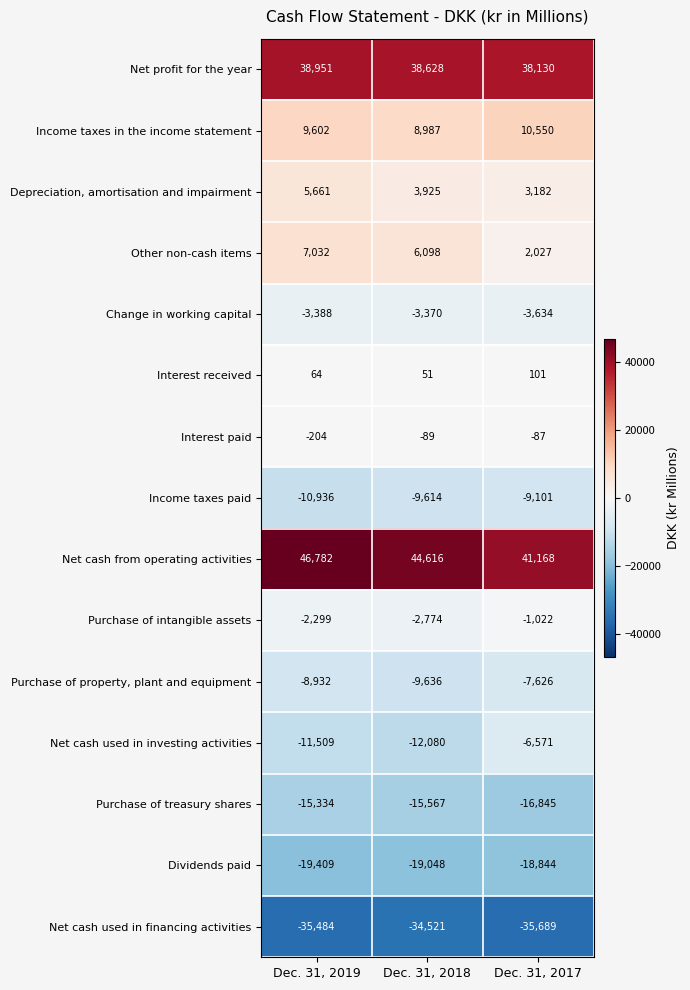

Is it true that Income taxes paid equals -10936 at Dec. 31, 2019?

True